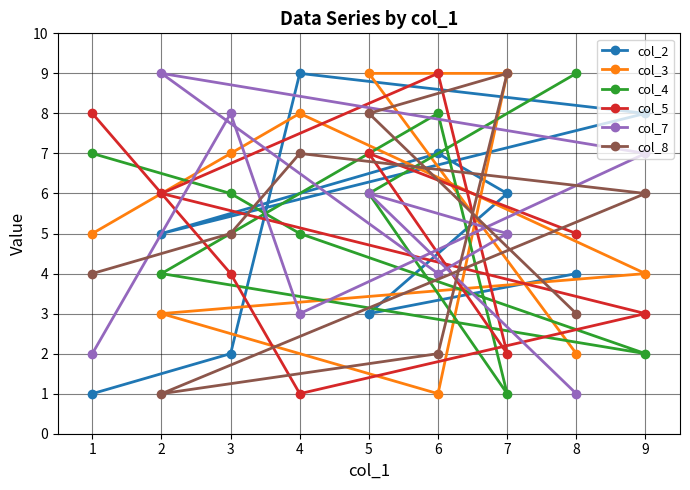

Which series changed the most between 7 and 5?

col_4